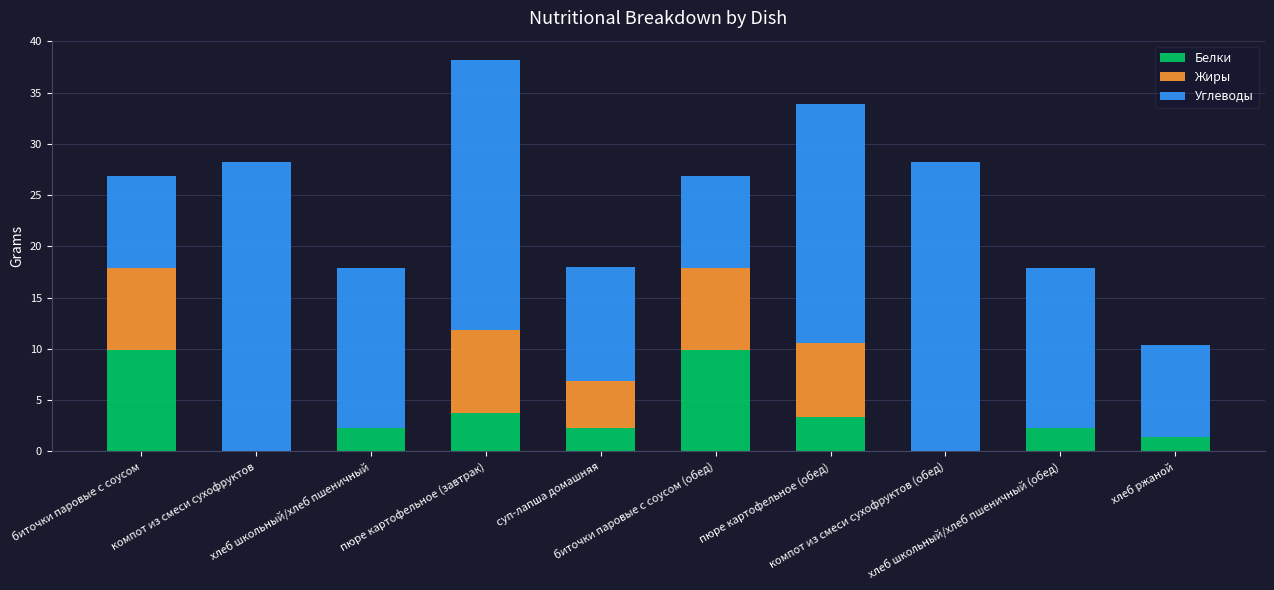

What is the total value across all series at биточки паровые с соусом (обед)?

26.9